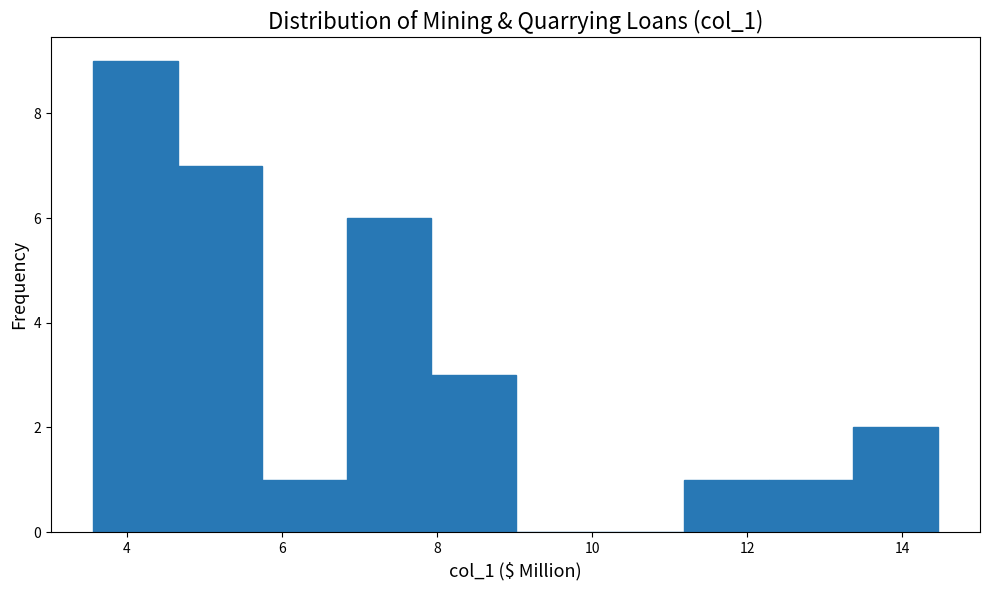

Which range on the x-axis has the tallest bar?

3.6 to 4.6